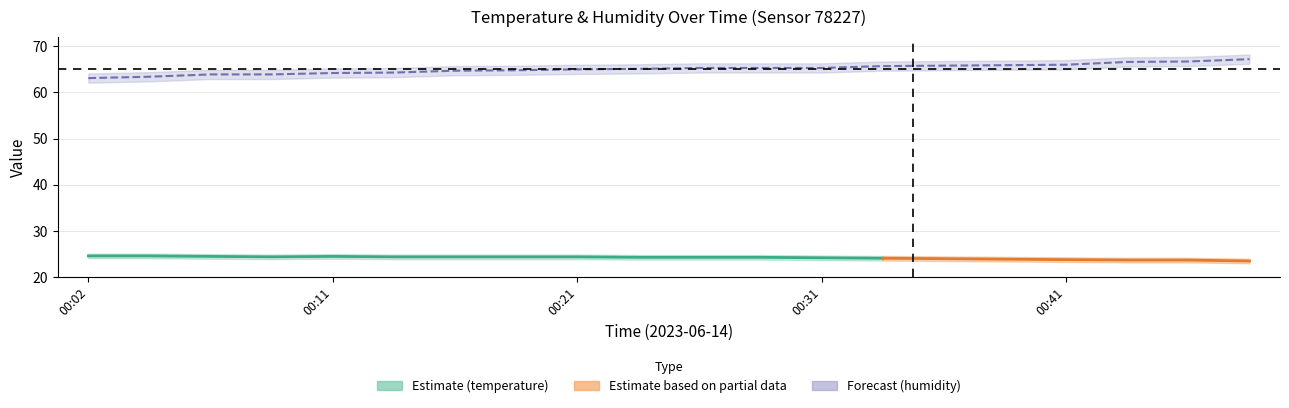

True or false: the data shows 67.2 at 00:48.

True